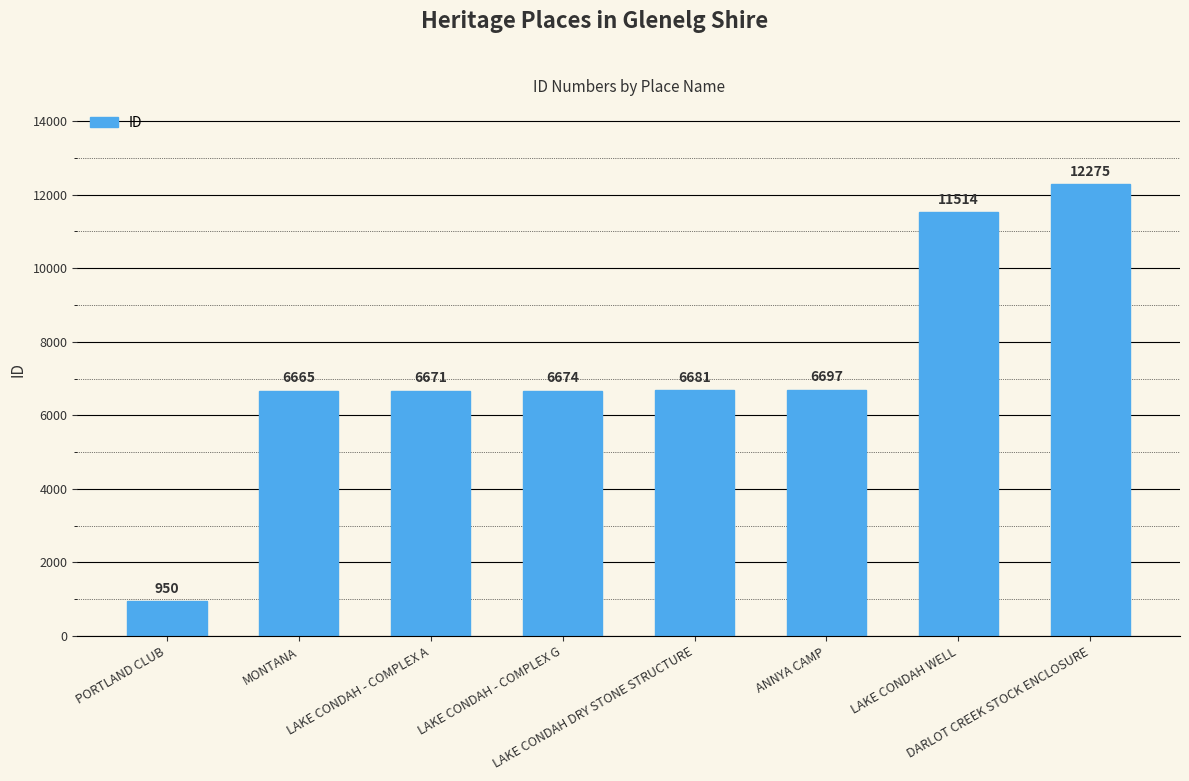

Count the number of data series in this chart.

1